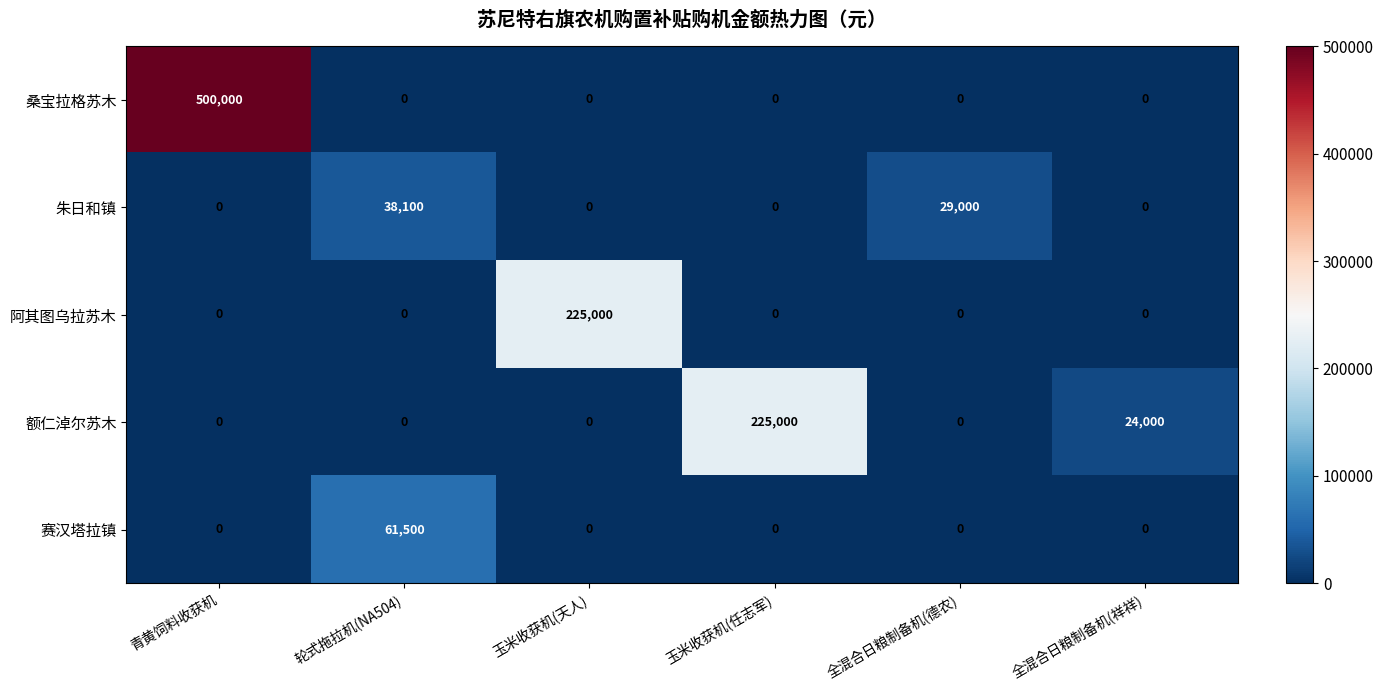

What is the difference between the highest and lowest values at 轮式拖拉机(NA504)?

61500